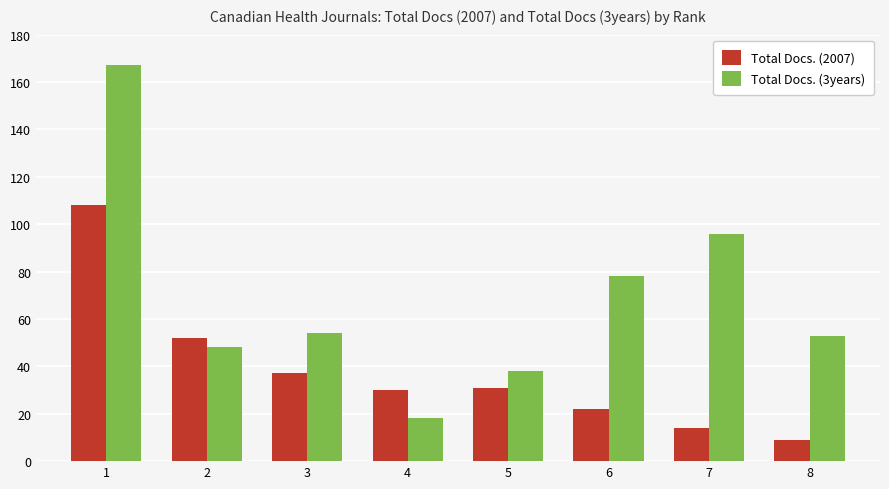

What is the value of the Total Docs. (3years) bar at the 5th from the left?

38